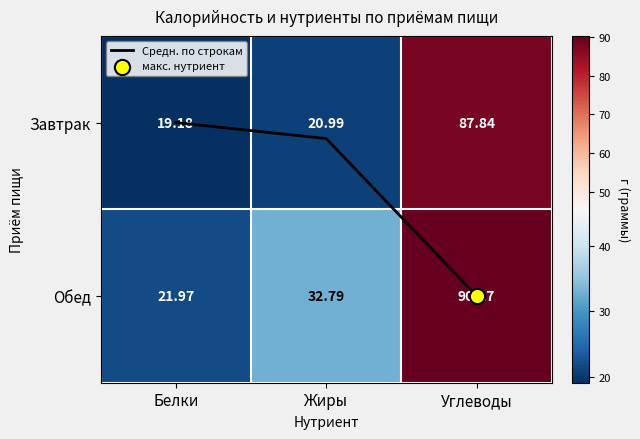

Between Жиры and Белки, which is larger?

Жиры